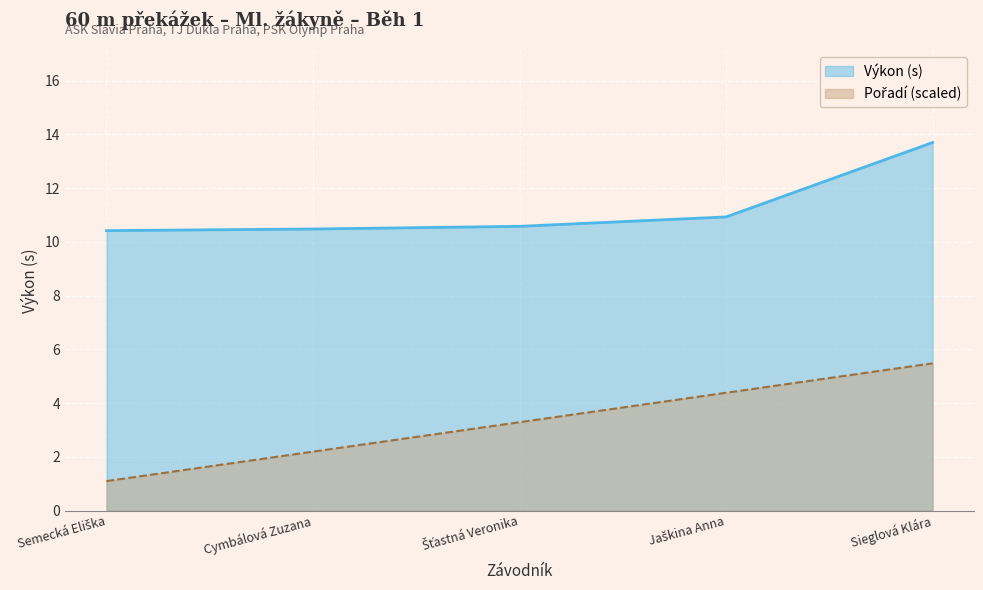

List the series in order of their peak value, highest first.

Výkon, Pořadí